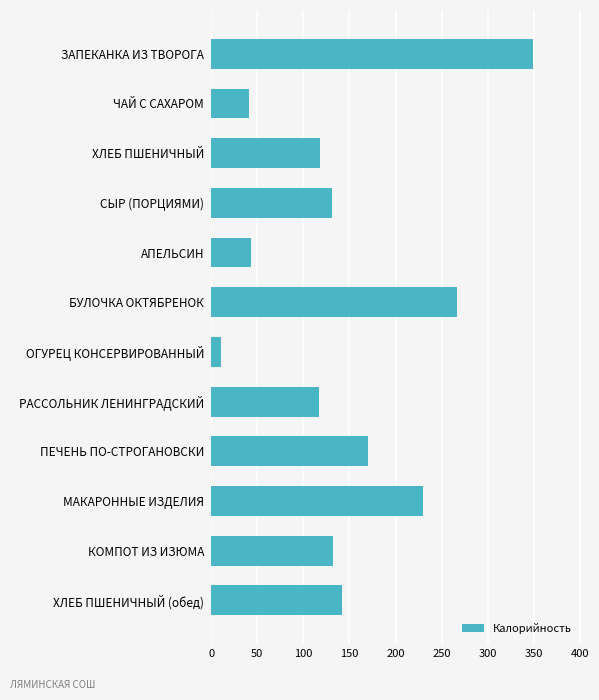

What is the difference between the maximum and second lowest values?

308.1